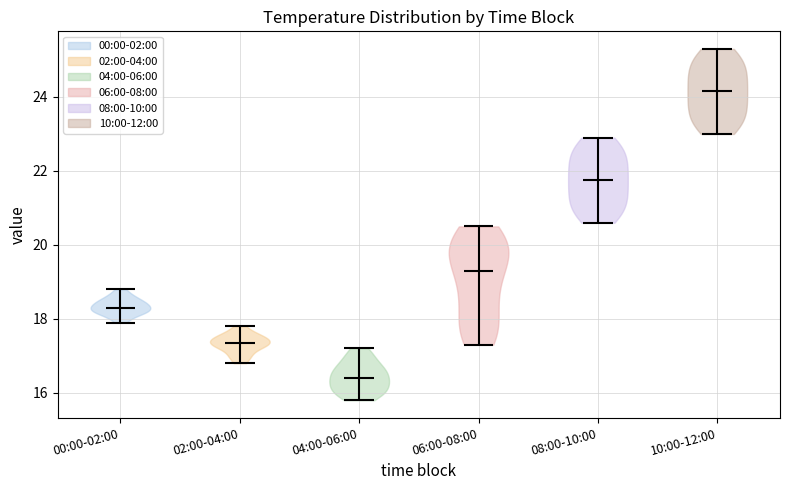

Which violin has the highest median line?

10:00-12:00